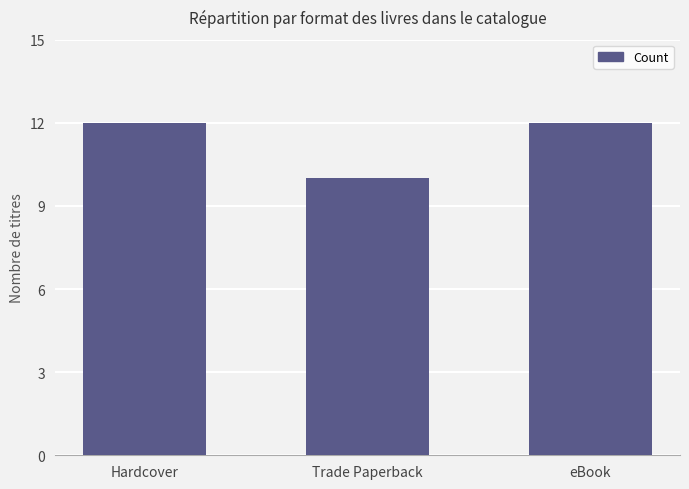

What is the difference between the maximum and minimum values?

2